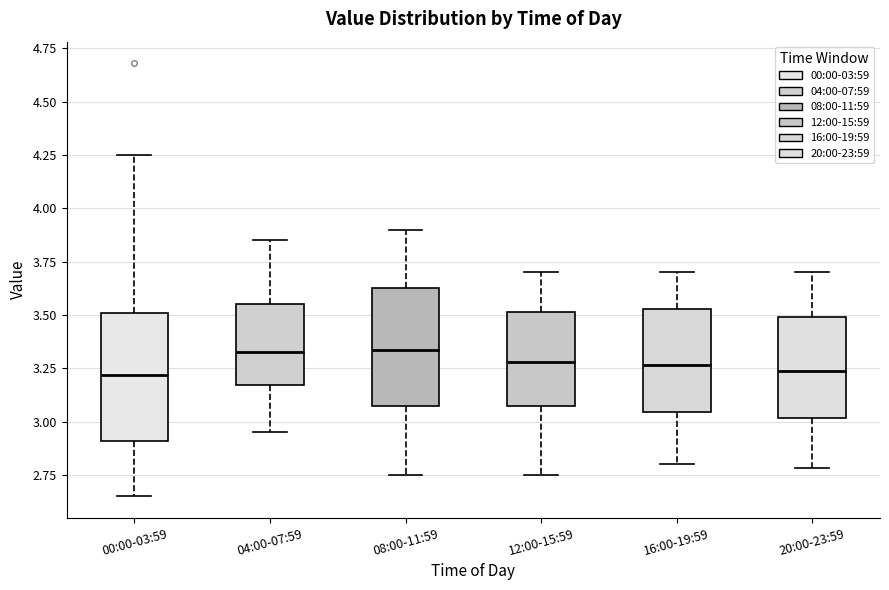

Reading left to right, transcribe this box plot: for each box, give where its median line is, the range the box spans, and where its two whiskers end, as read against the y-axis. The values are not printed on the chart, so give them approximately, as read against the axis.

00:00-03:59: median 3.20, box 2.90 to 3.50, whiskers 2.65 to 4.25
04:00-07:59: median 3.35, box 3.15 to 3.55, whiskers 2.95 to 3.85
08:00-11:59: median 3.35, box 3.10 to 3.65, whiskers 2.75 to 3.90
12:00-15:59: median 3.30, box 3.05 to 3.50, whiskers 2.75 to 3.70
16:00-19:59: median 3.25, box 3.05 to 3.55, whiskers 2.80 to 3.70
20:00-23:59: median 3.25, box 3.00 to 3.50, whiskers 2.80 to 3.70